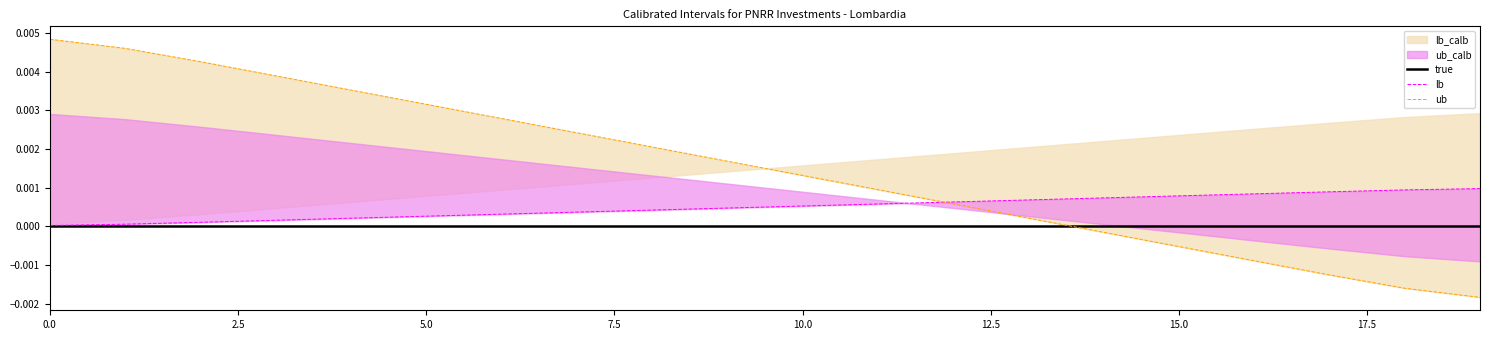

How many data points in ub are above 0?

14